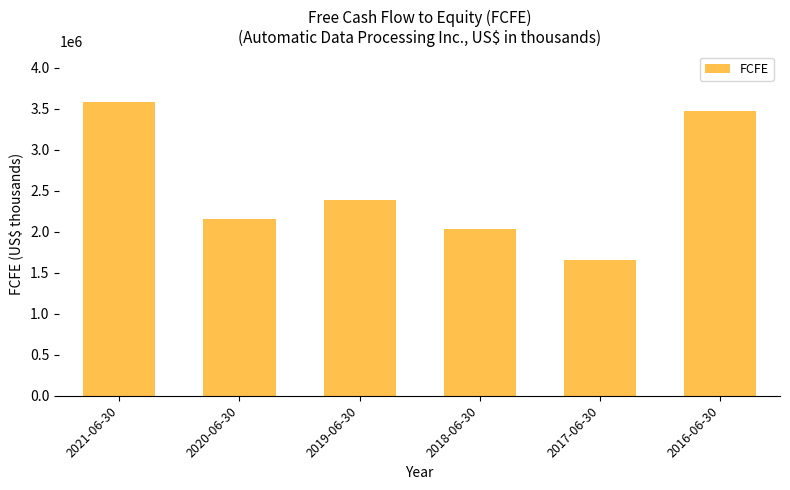

How many data points are less than 2381700?

3